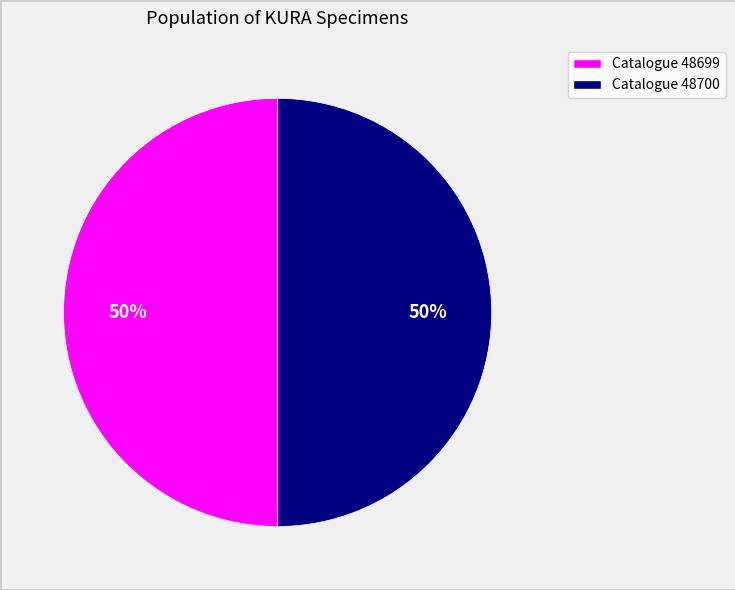

To the nearest percent, what is the average slice percentage?

50%